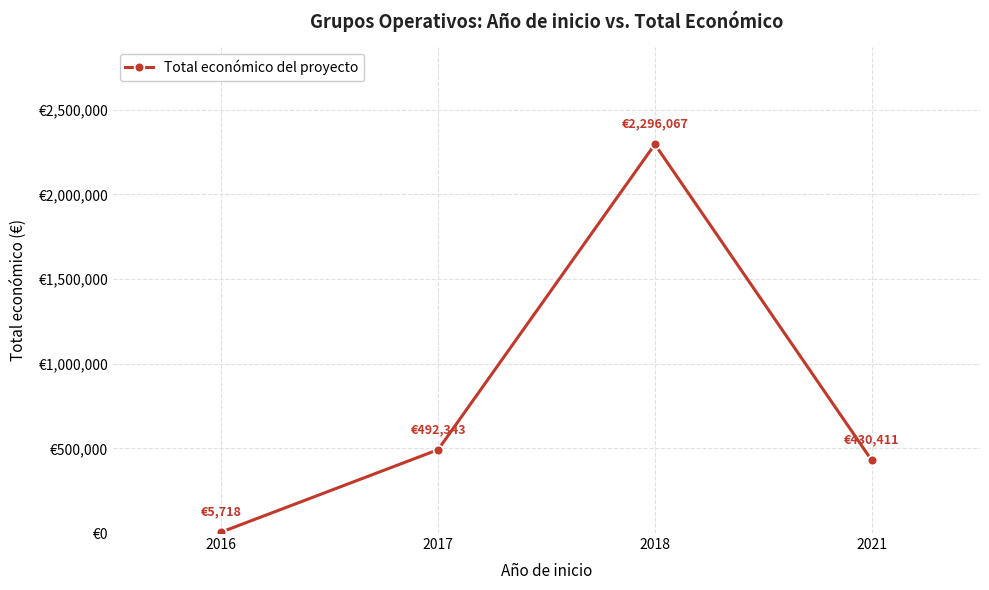

What is the approximate value at 2021?

430411